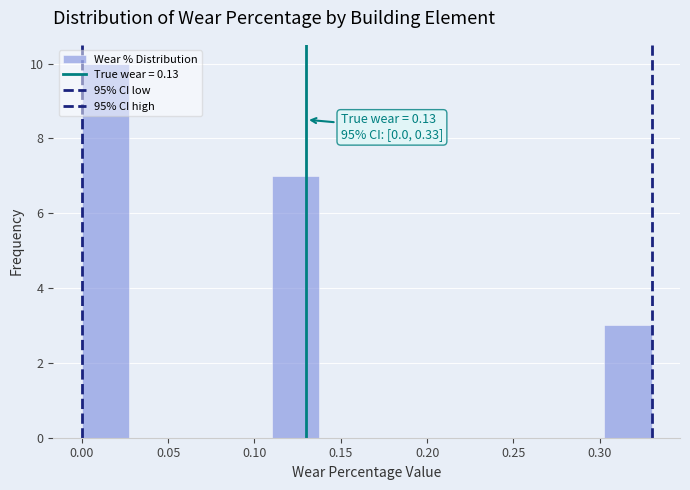

Which range on the x-axis has the tallest bar?

0.000 to 0.030